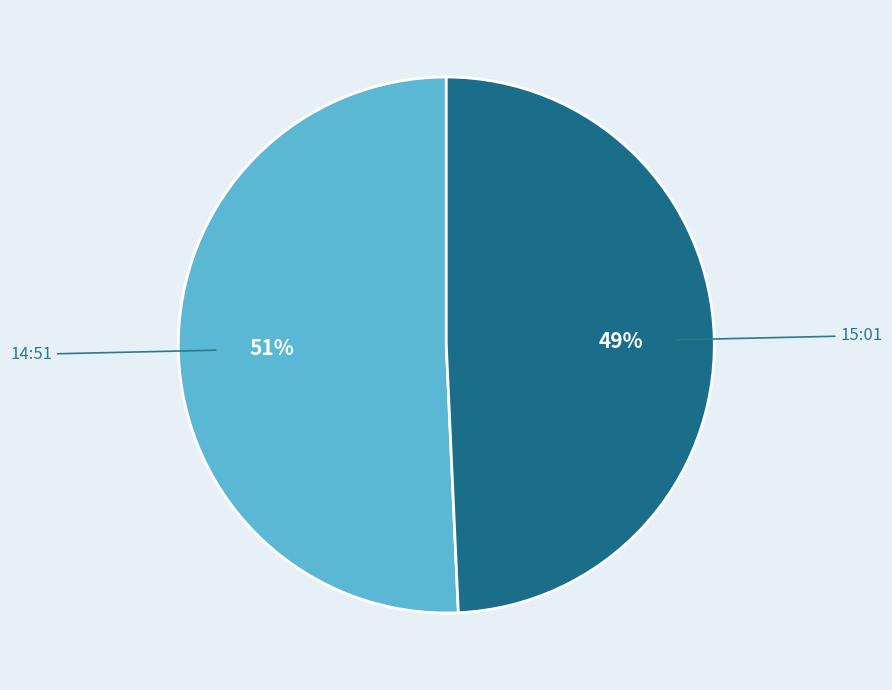

The 14:51 slice represents 63% of the pie. True or false?

False